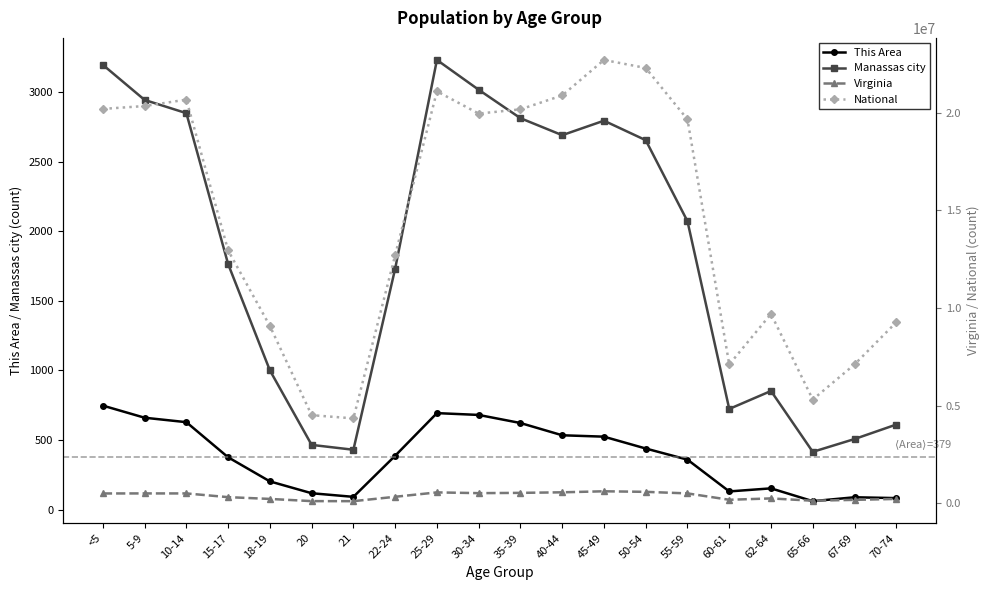

What is the sum of all Manassas city values?

36750